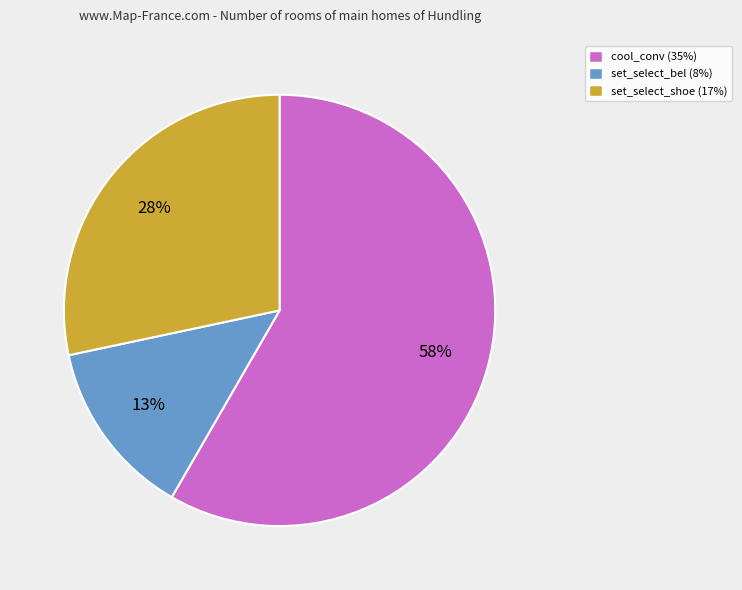

Is there any slice that represents more than half of the pie?

Yes